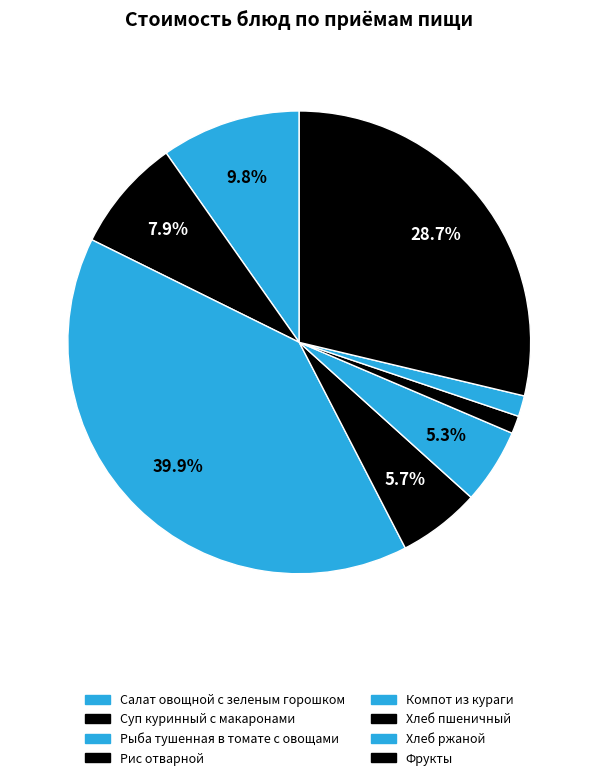

To the nearest percent, what is the average slice percentage?

12%